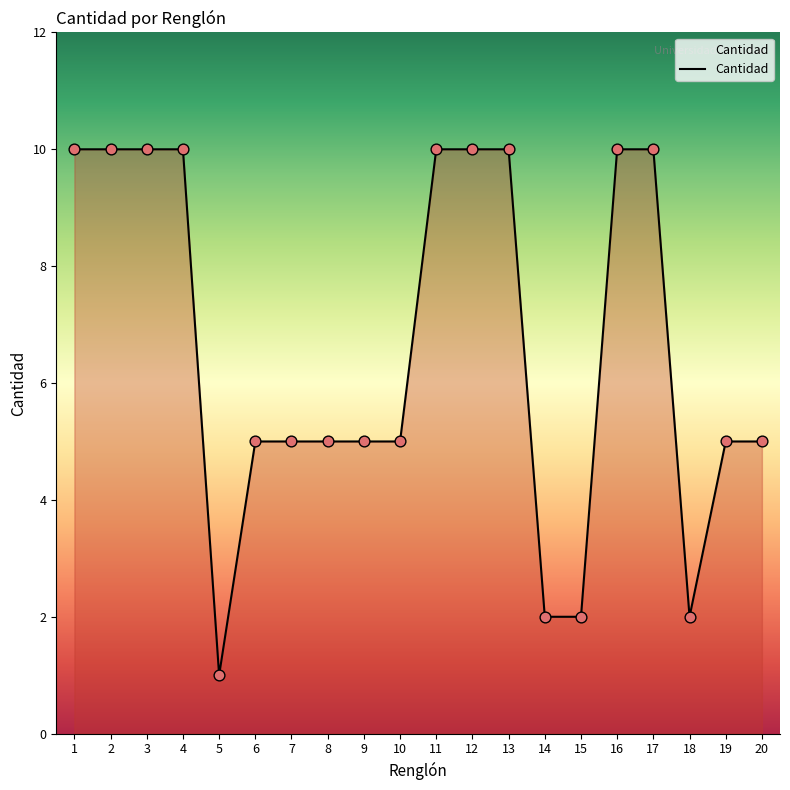

What is the change in value from 10 to 14?

-3